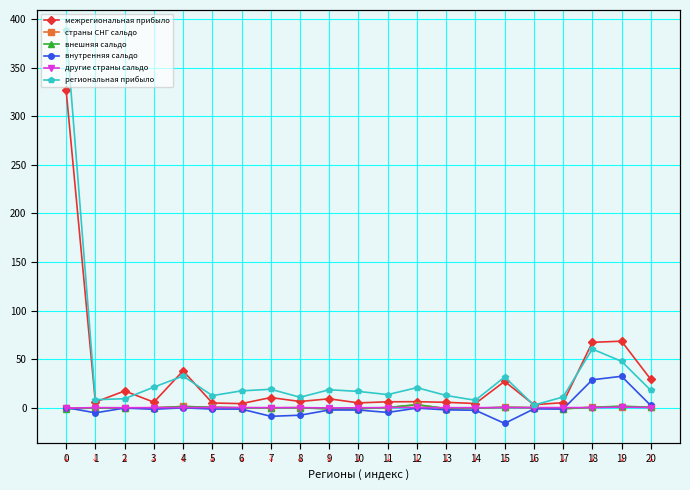

Where does the внешняя сальдо series first go above 0?

4